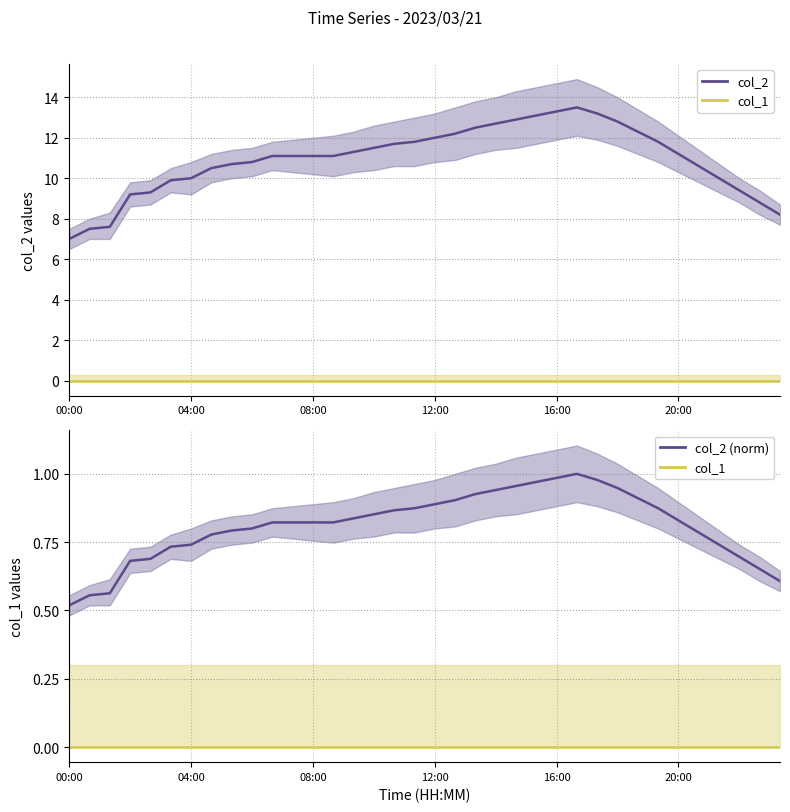

How many values in the col_2 series are below 11?

15